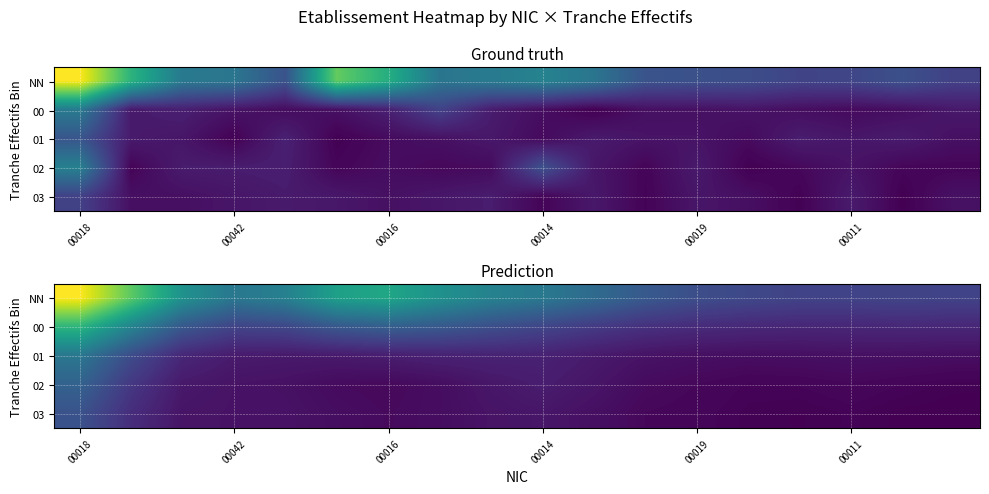

Which category has the highest value in the 03 series?

00018